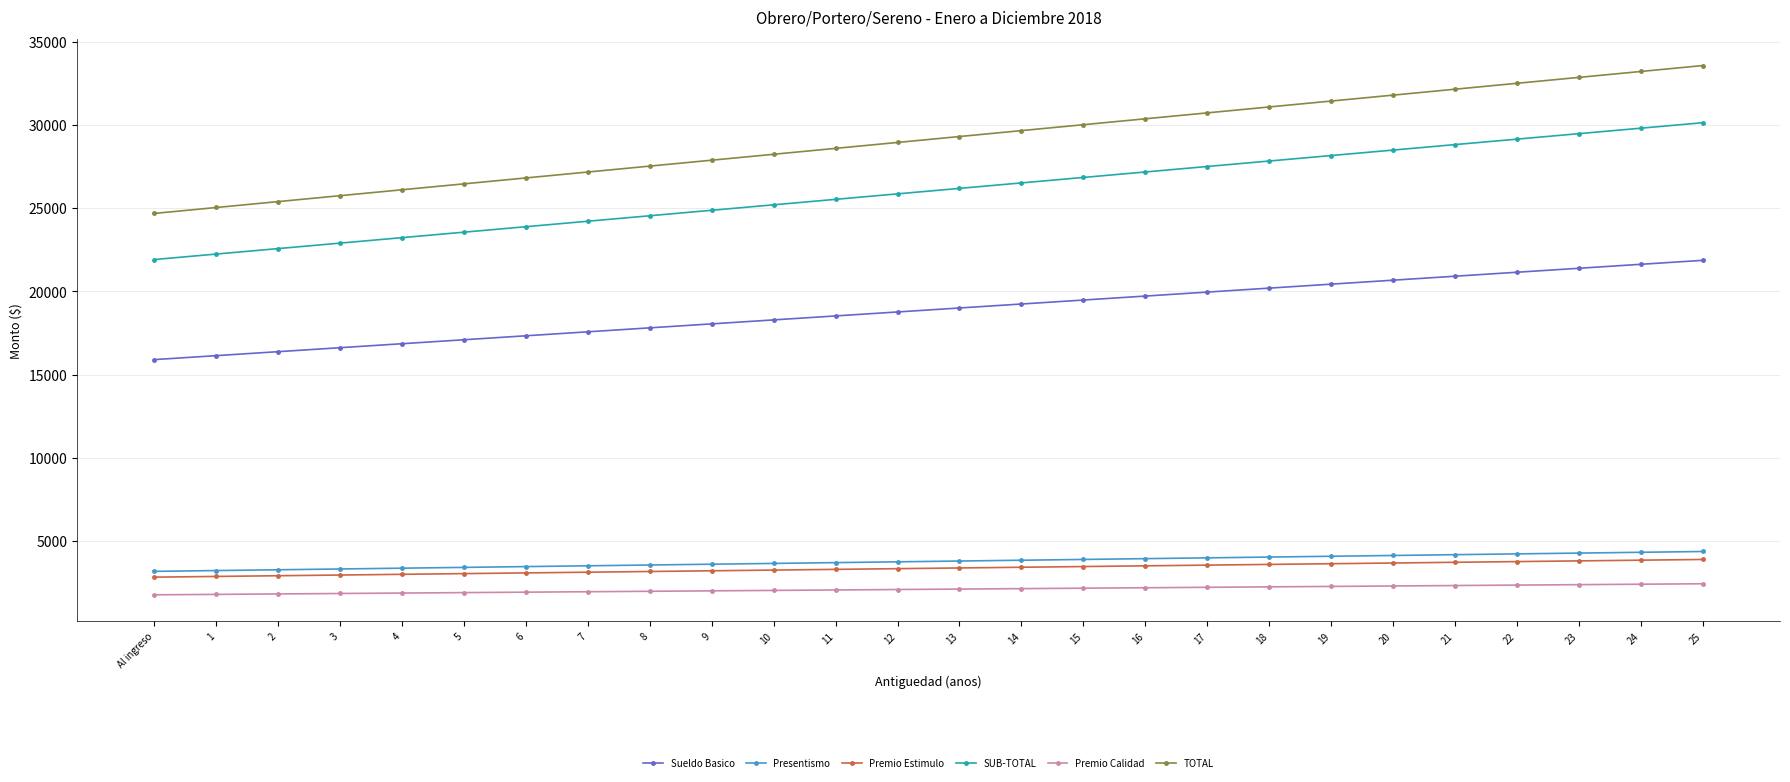

Is it true that TOTAL equals 27890.9 at 9?

True